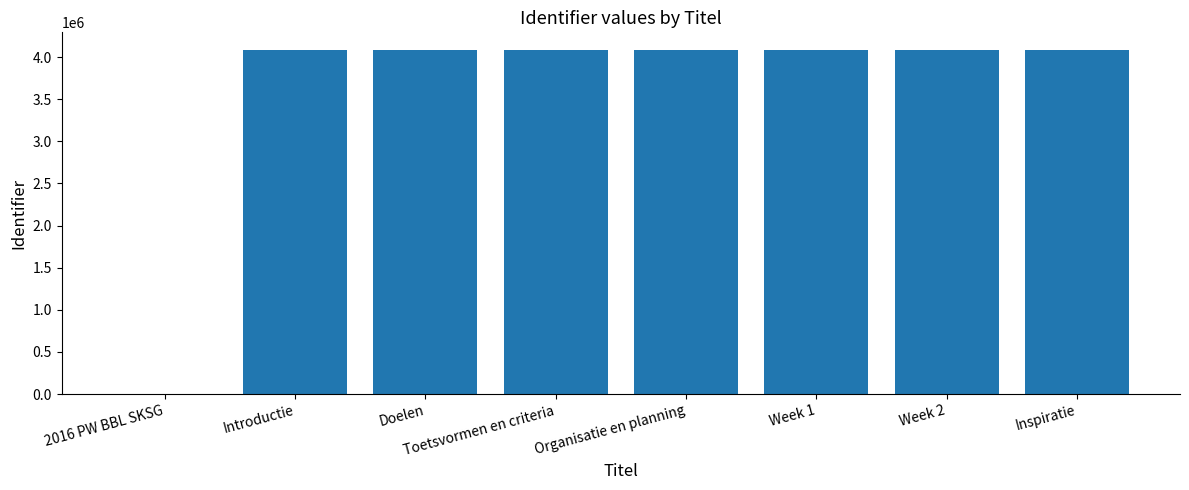

Between Introductie and 2016 PW BBL SKSG, which is larger?

Introductie